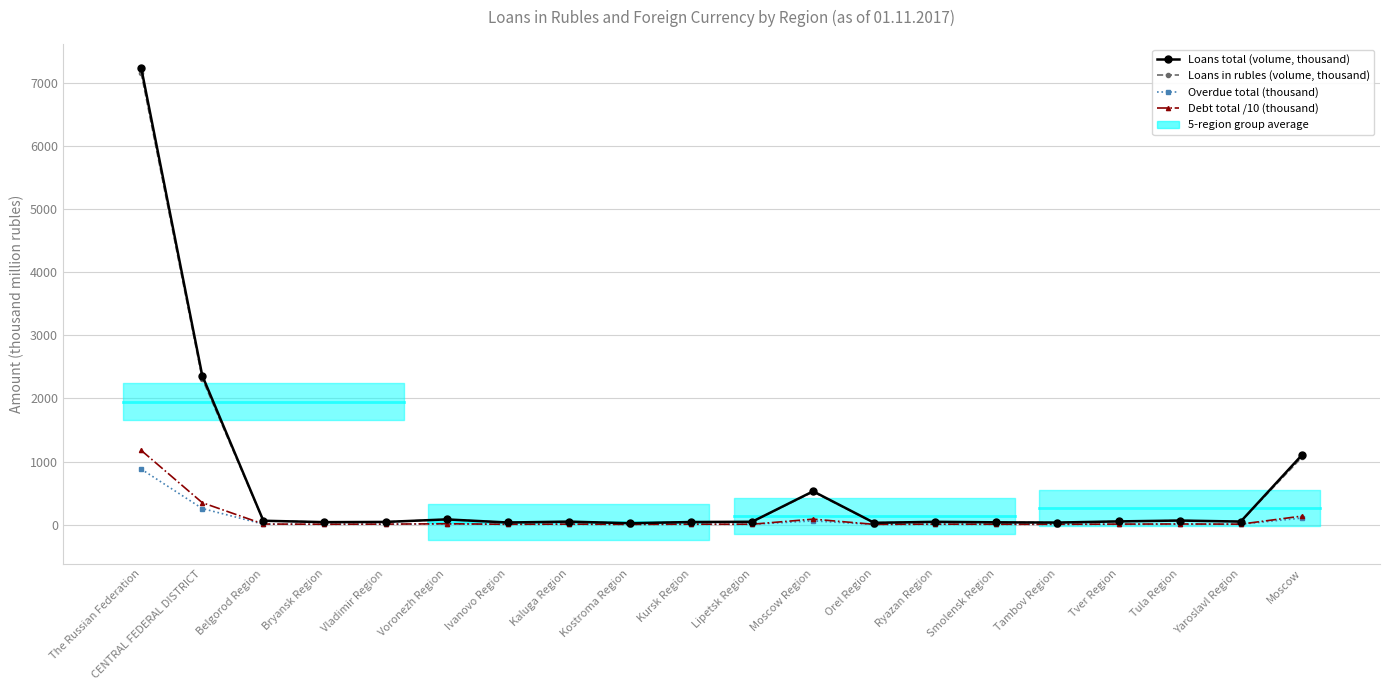

What are all the series names shown in the legend?

Loans total (volume, thousand), Loans in rubles (volume, thousand), Overdue total (thousand), Debt total /10 (thousand)